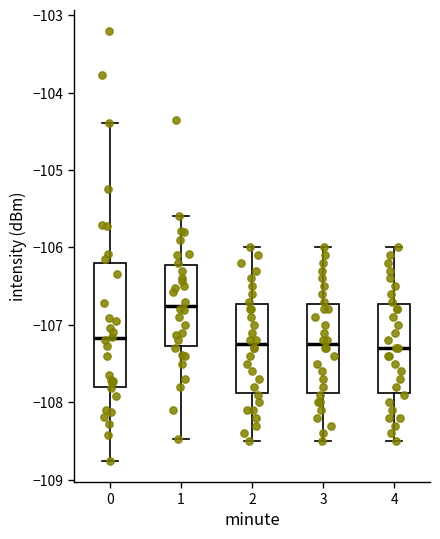

Which box has the highest median line?

1